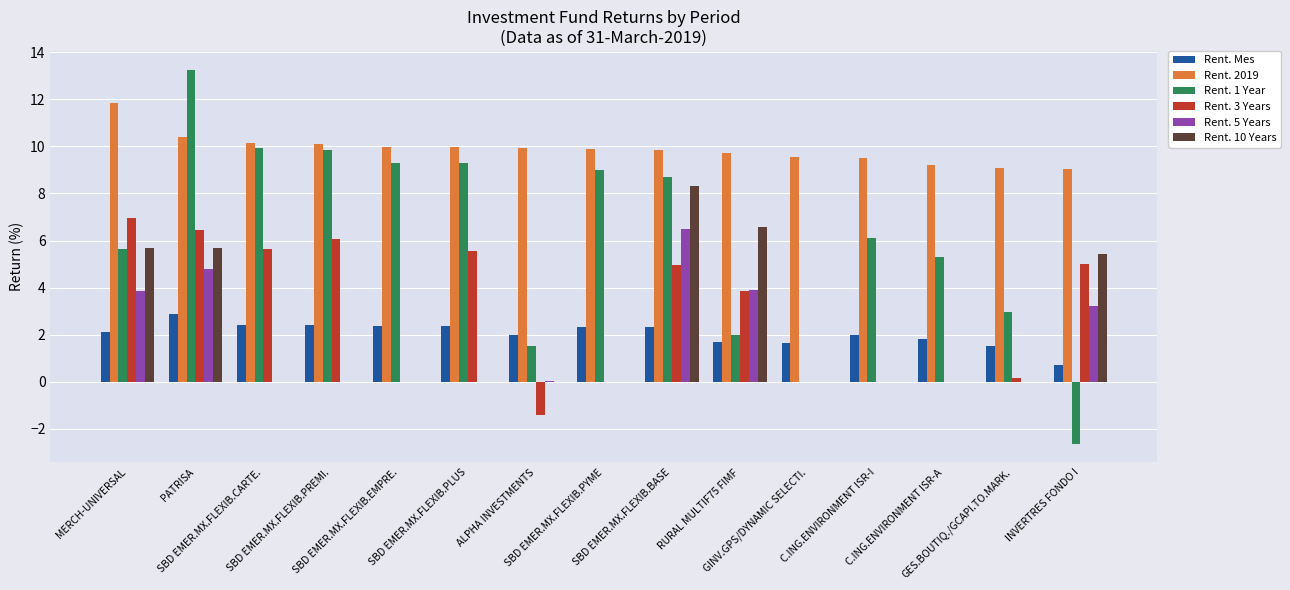

Which category has the highest value across all series?

PATRISA